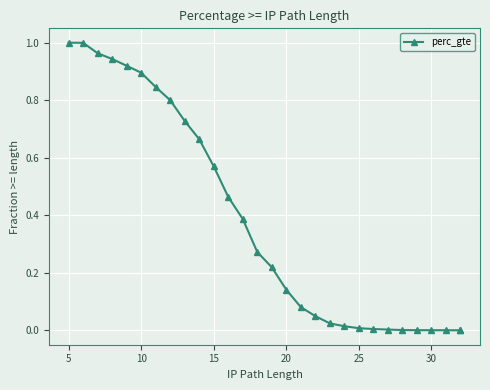

True or false: the data has more than 1 interior local peaks.

False